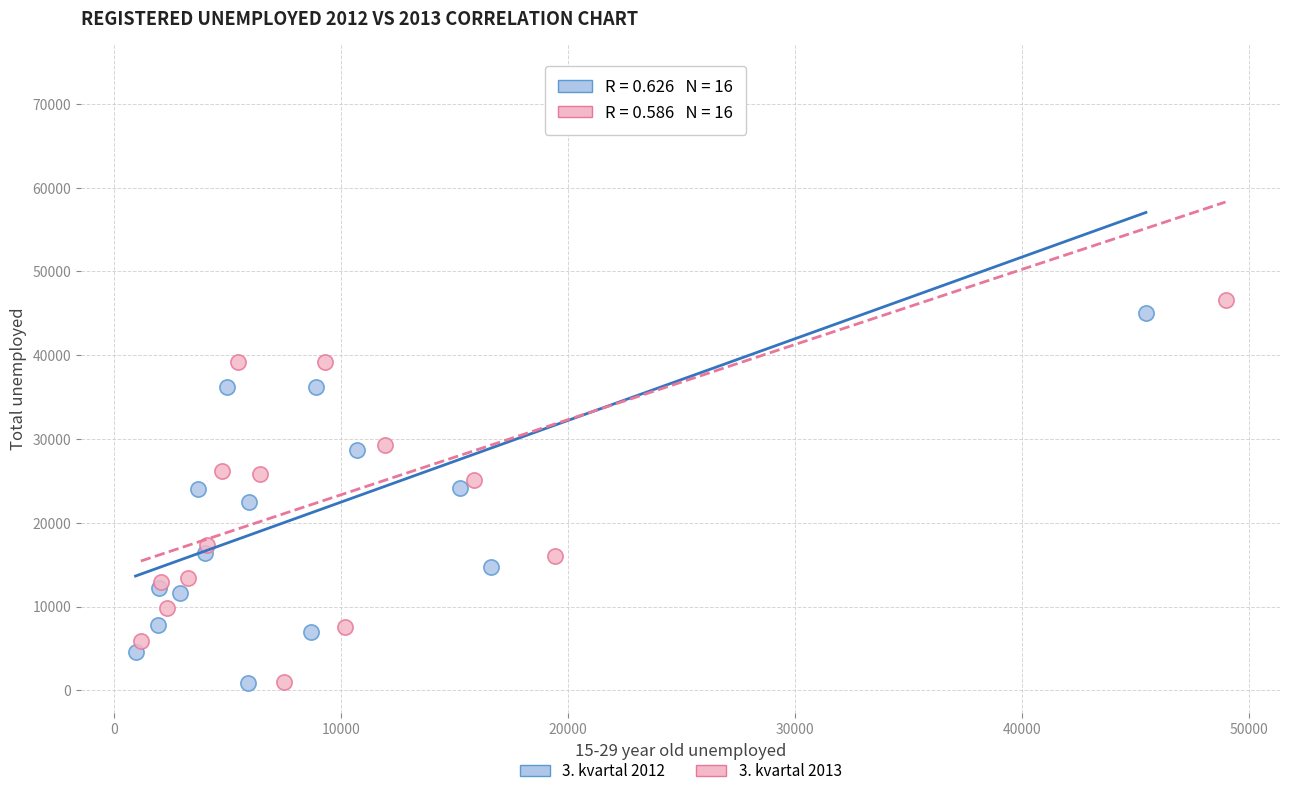

What are all the series names shown in the legend?

3. kvartal 2012, 3. kvartal 2013